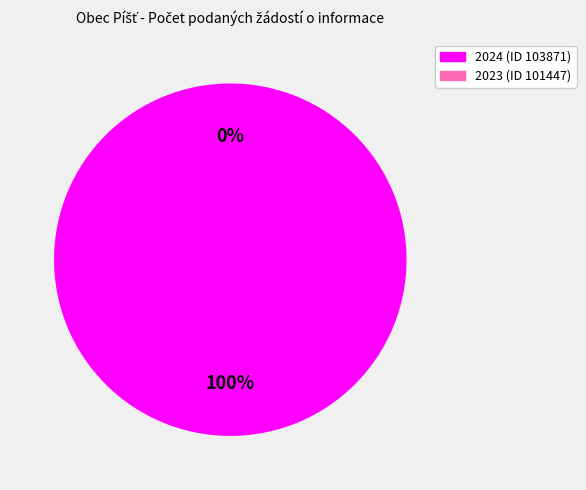

To the nearest percent, what is the combined percentage of 2023 (ID 101447) and 2024 (ID 103871)?

100%